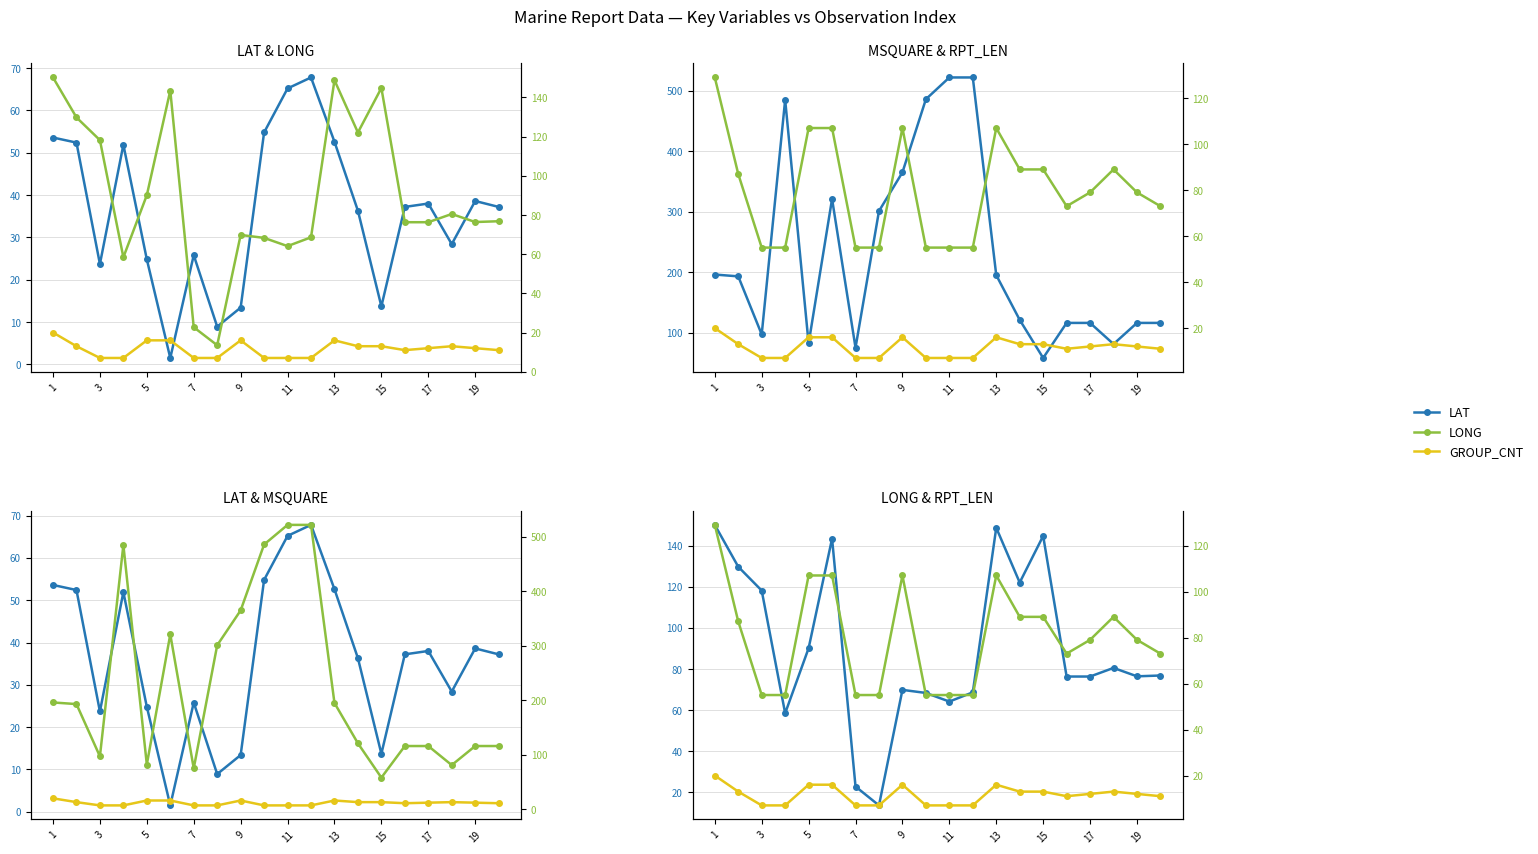

List the series in order of their peak value, highest first.

MSQUARE, LONG, RPT_LEN, LAT, GROUP_CNT